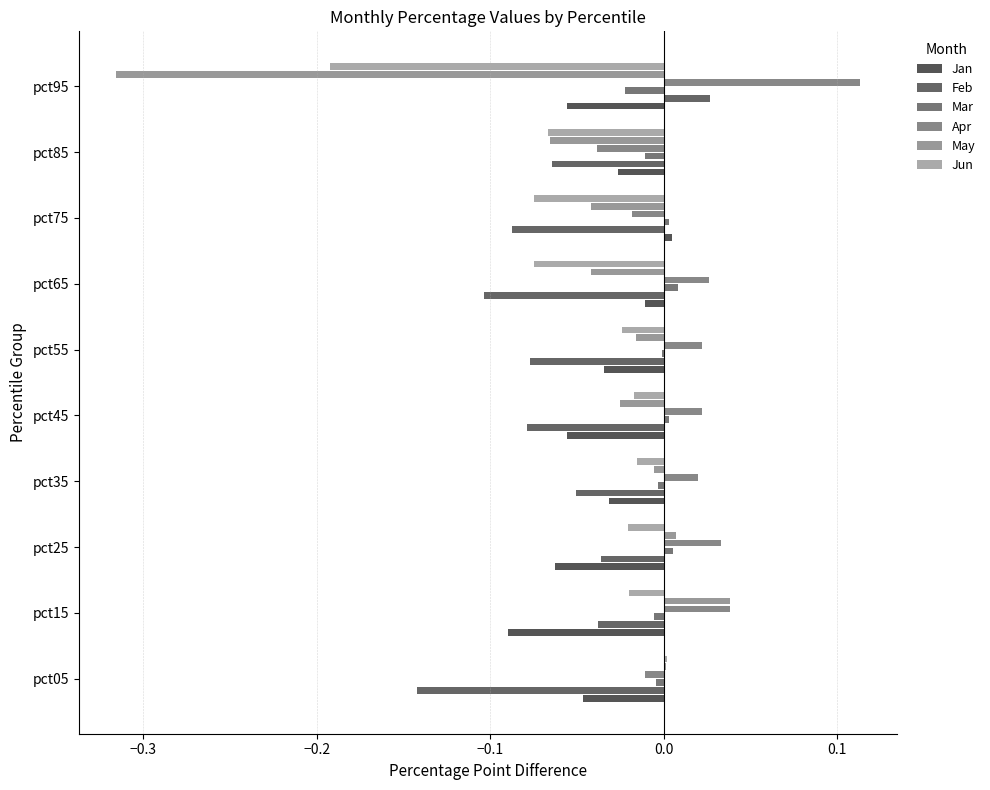

Reading left to right, what are all the values shown in this chart?

Jan: -0.0	-0.1	-0.1	-0.0	-0.1	-0.0	-0.0	0.0	-0.0	-0.1
Feb: -0.1	-0.0	-0.0	-0.1	-0.1	-0.1	-0.1	-0.1	-0.1	0.0
Mar: -0.0	-0.0	0.0	-0.0	0.0	-0.0	0.0	0.0	-0.0	-0.0
Apr: -0.0	0.0	0.0	0.0	0.0	0.0	0.0	-0.0	-0.0	0.1
May: 0.0	0.0	0.0	-0.0	-0.0	-0.0	-0.0	-0.0	-0.1	-0.3
Jun: 0.0	-0.0	-0.0	-0.0	-0.0	-0.0	-0.1	-0.1	-0.1	-0.2